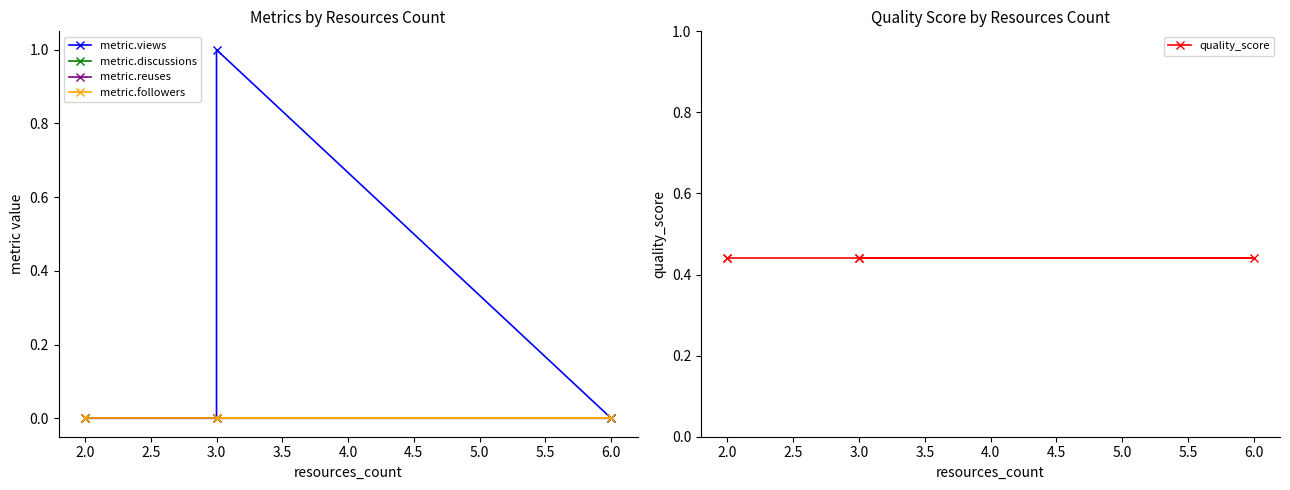

What is the total value across all series at 3.0?

1.4